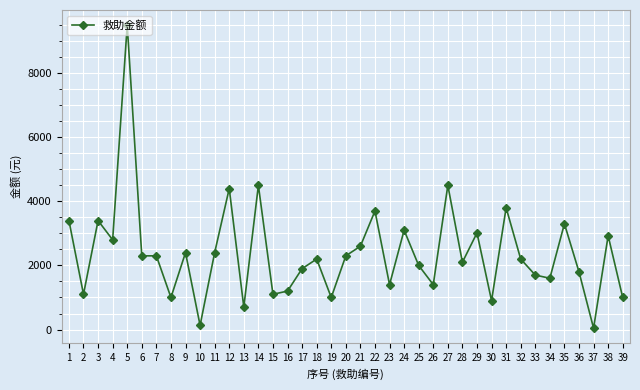

Reading right to left, list all the values displayed in this chart.

39=1000	38=2927	37=42	36=1800	35=3300	34=1600	33=1700	32=2200	31=3800	30=900	29=3015	28=2100	27=4500	26=1400	25=2000	24=3100	23=1400	22=3700	21=2600	20=2300	19=1000	18=2200	17=1900	16=1200	15=1100	14=4500	13=700	12=4400	11=2400	10=130	9=2400	8=1000	7=2300	6=2300	5=9500	4=2800	3=3400	2=1100	1=3400